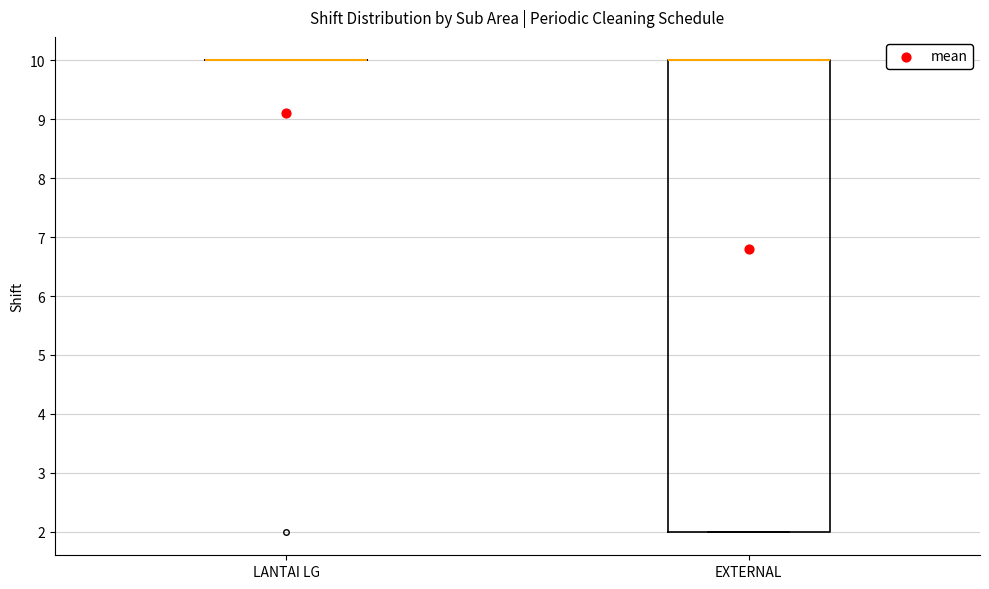

Where is the upper edge of the box for EXTERNAL on the y-axis? The values are not printed on the chart, so give them approximately, as read against the axis.

10